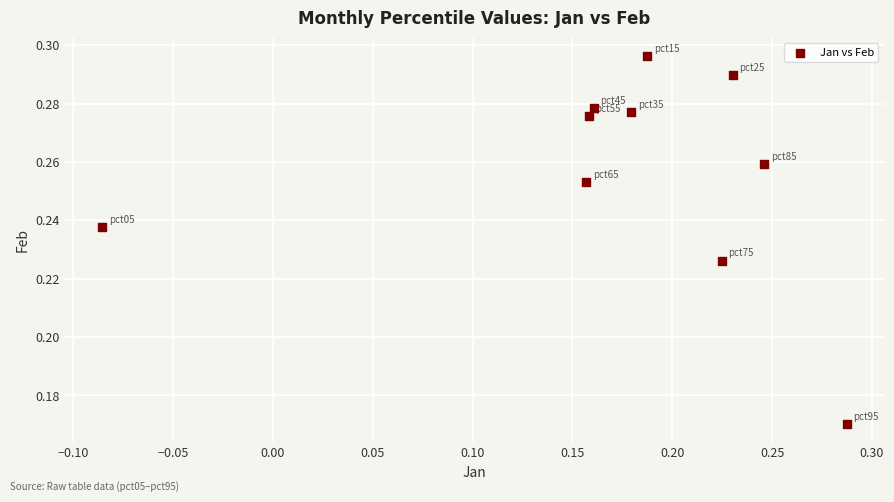

What is the range of X values (max minus min)?

0.4